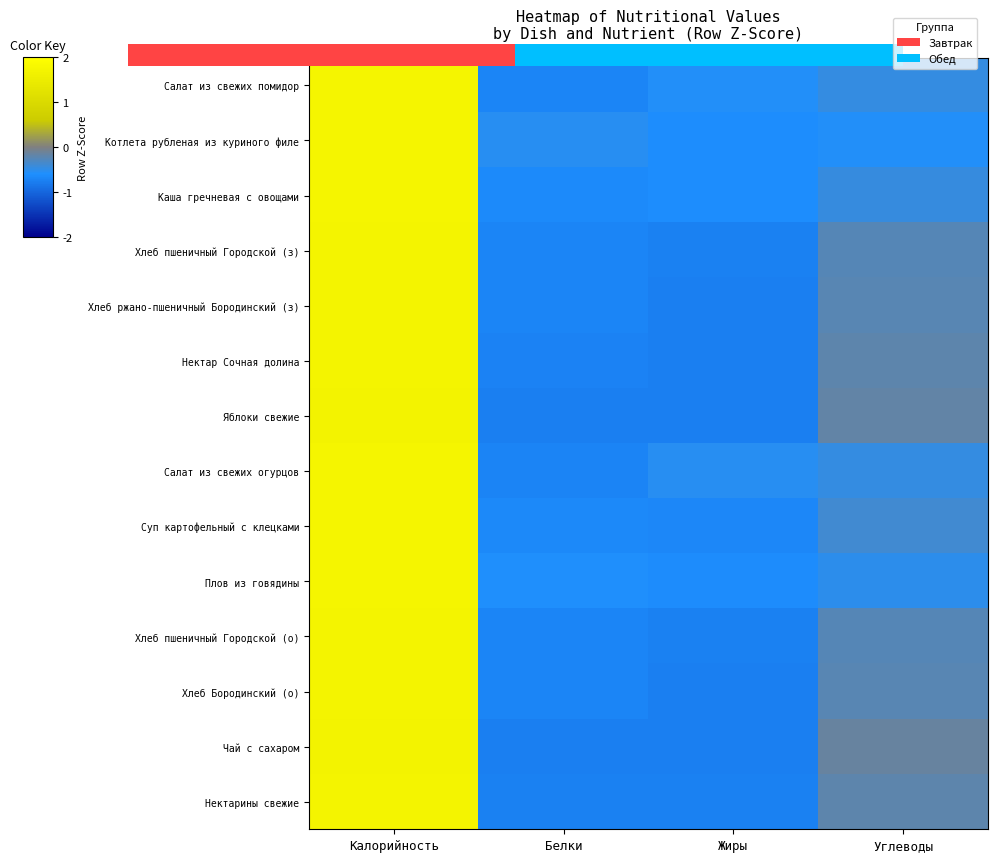

Rank the series by their maximum value, from lowest to highest.

Чай с сахаром, Яблоки свежие, Нектарины свежие, Нектар Сочная долина, Хлеб ржано-пшеничный Бородинский (з), Хлеб Бородинский (о), Хлеб пшеничный Городской (о), Хлеб пшеничный Городской (з), Суп картофельный с клецками, Салат из свежих огурцов, Салат из свежих помидор, Каша гречневая с овощами, Плов из говядины, Котлета рубленая из куриного филе